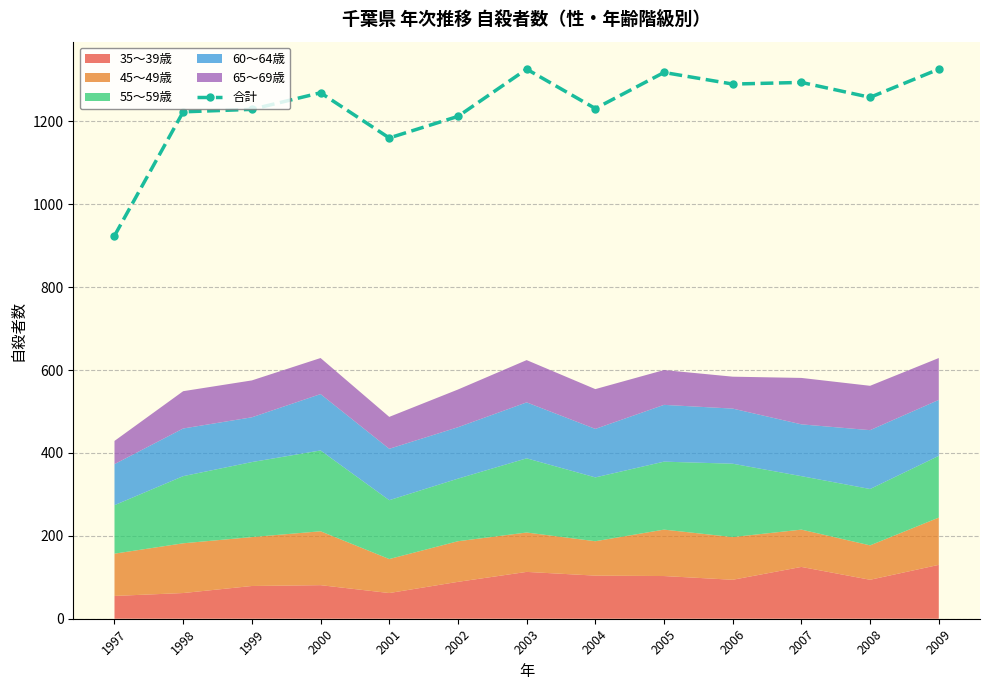

How many interior local valleys (lower than both neighbors) does the data have?

4